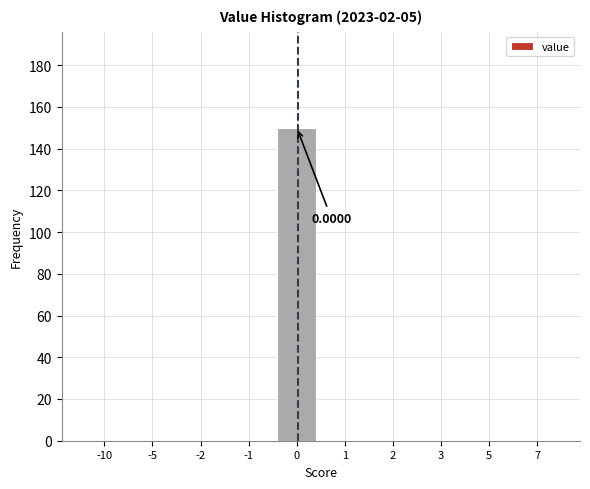

What is the change in value from -10 to 0?

+150